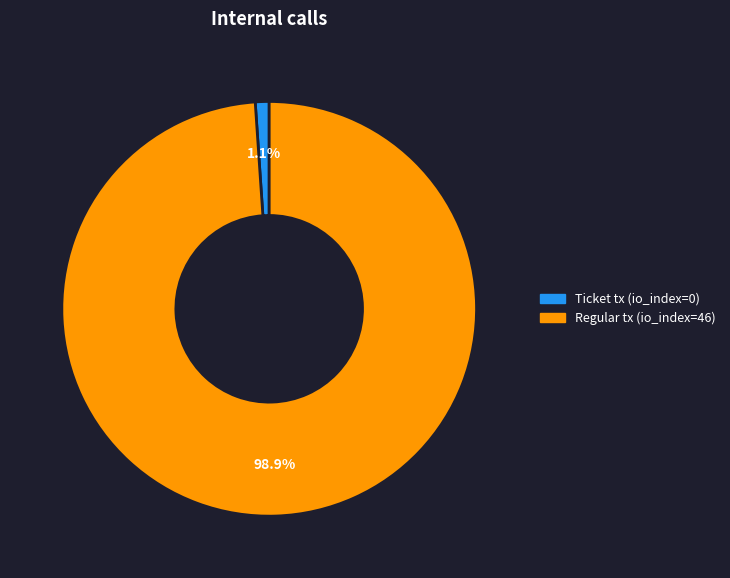

Rank the categories by value from highest to lowest.

Regular tx (io_index=46), Ticket tx (io_index=0)